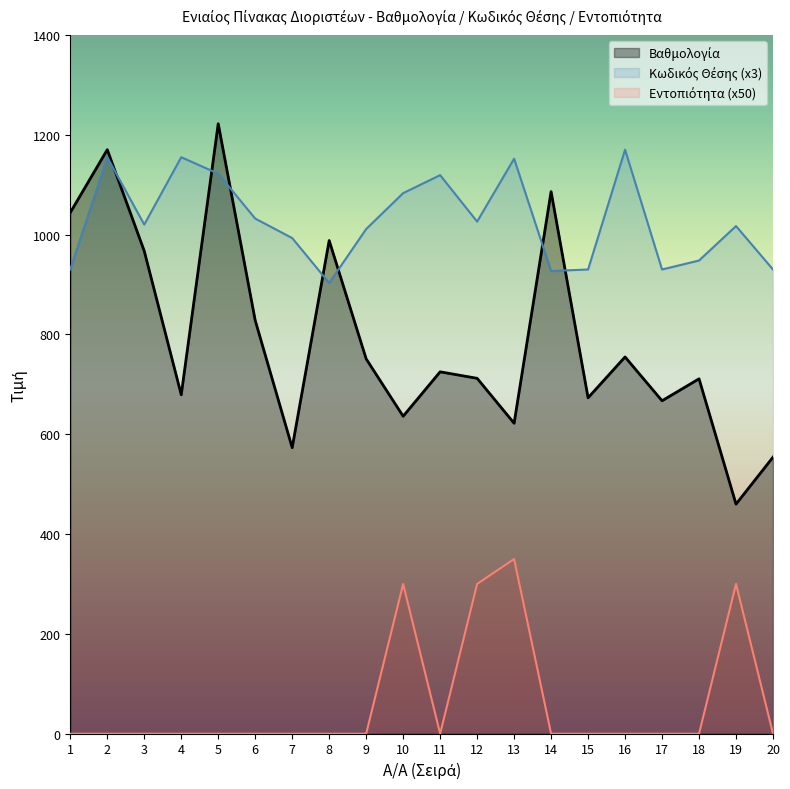

Is the value of Κωδικός Θέσης at 2 greater than the value of Βαθμολογία at 8?

Yes